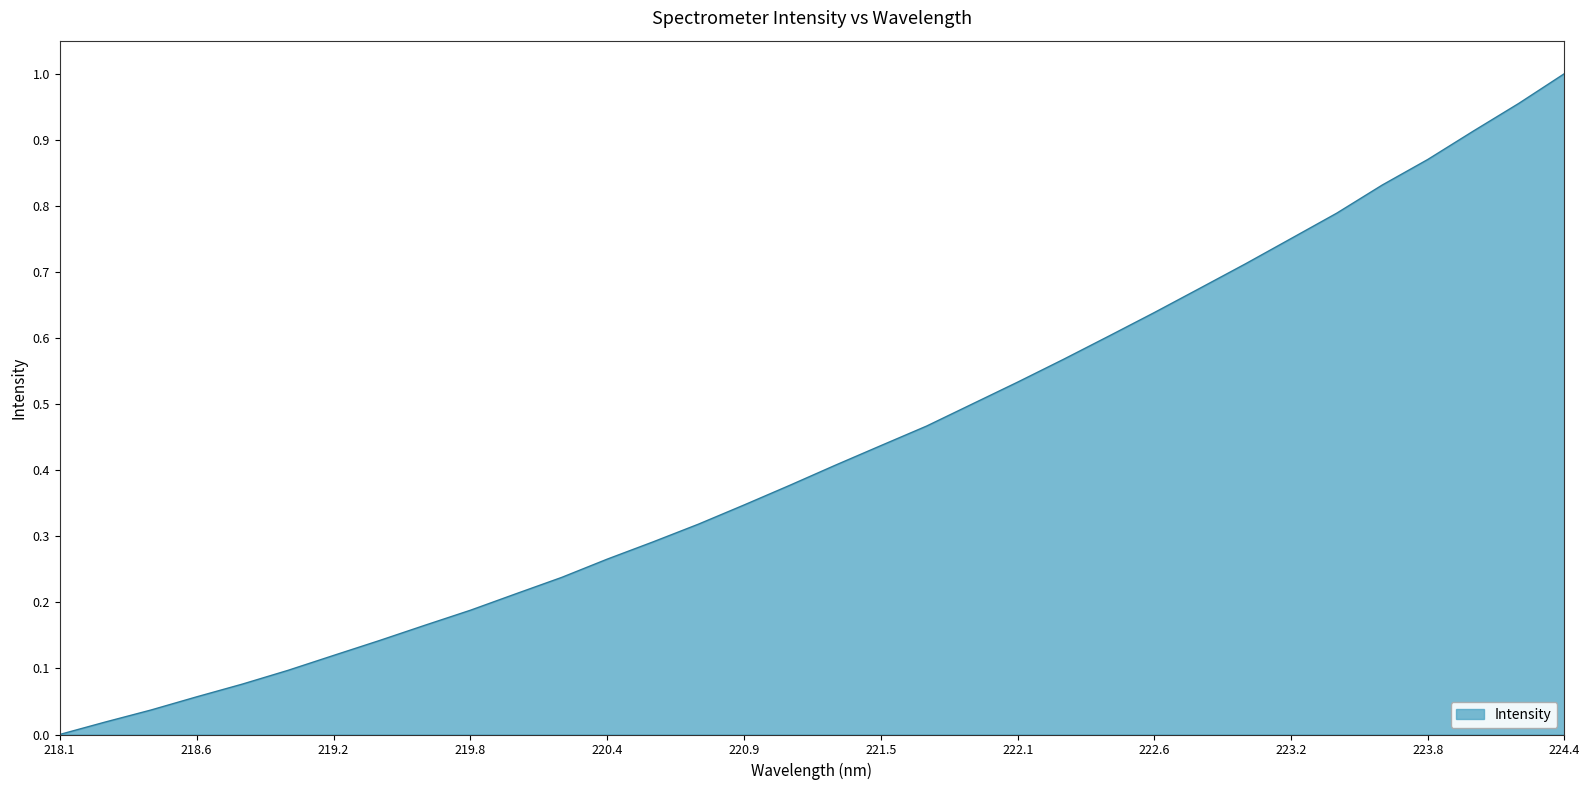

Reading right to left, transcribe all the data shown in this chart.

1.0	1.0	0.9	0.9	0.8	0.8	0.8	0.7	0.7	0.6	0.6	0.6	0.5	0.5	0.5	0.4	0.4	0.4	0.3	0.3	0.3	0.3	0.2	0.2	0.2	0.2	0.1	0.1	0.1	0.1	0.1	0.0	0.0	0.0